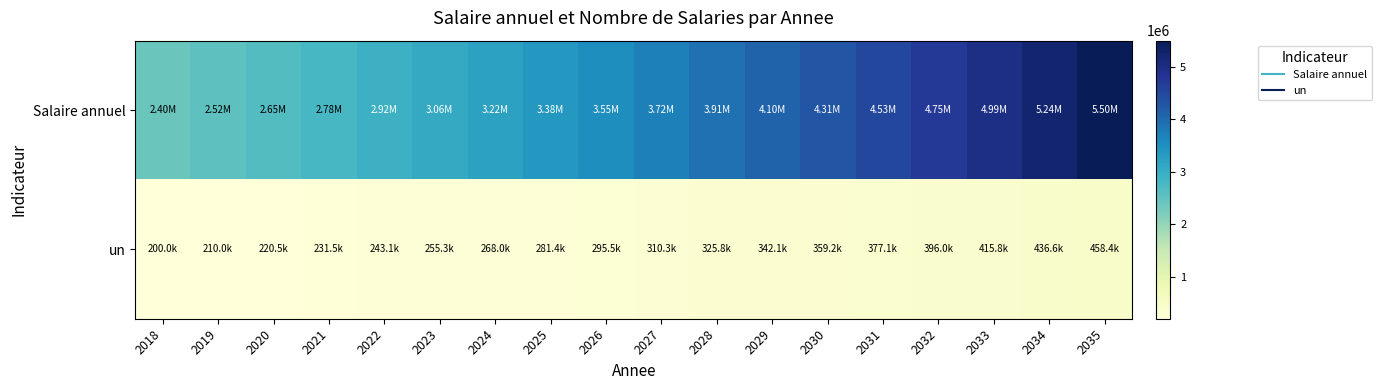

What is the difference between the highest and lowest values at 2035?

5042440.3